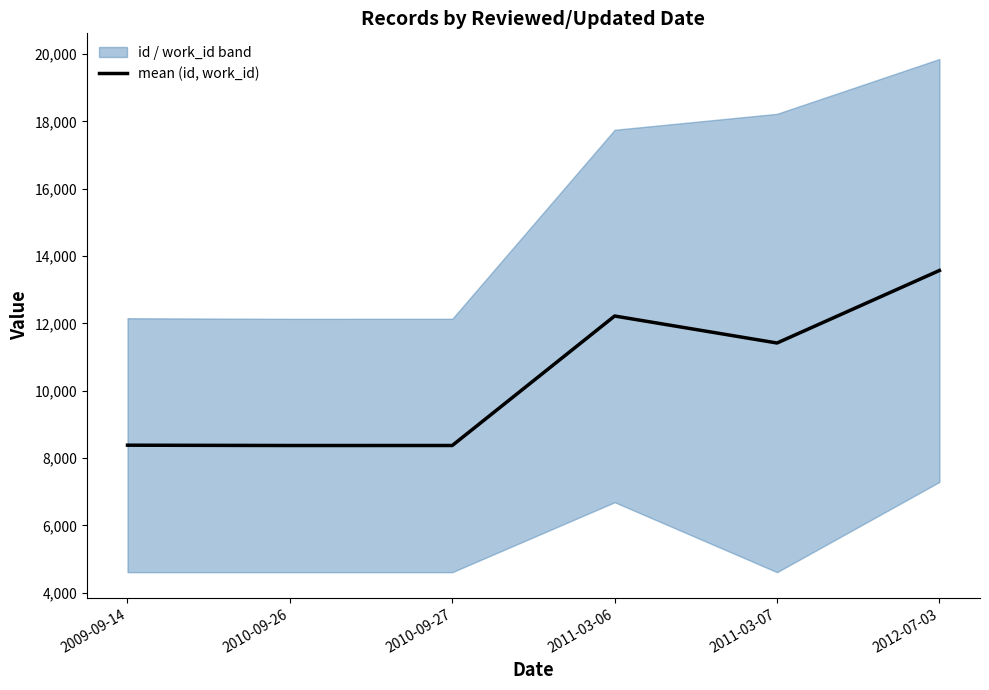

Reading right to left, list all the values displayed in this chart.

13570.0	11416.5	12218.0	8372.5	8372.0	8381.5